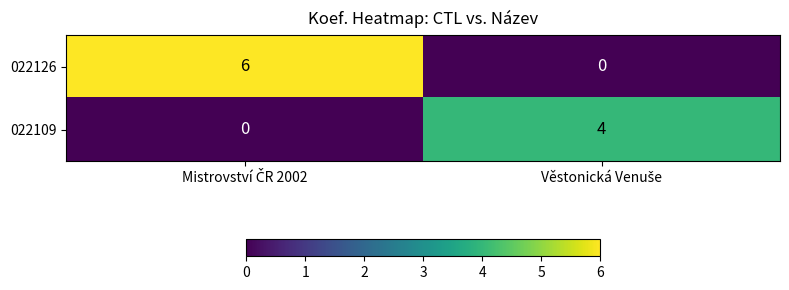

What is the average value of the 022126 series?

3